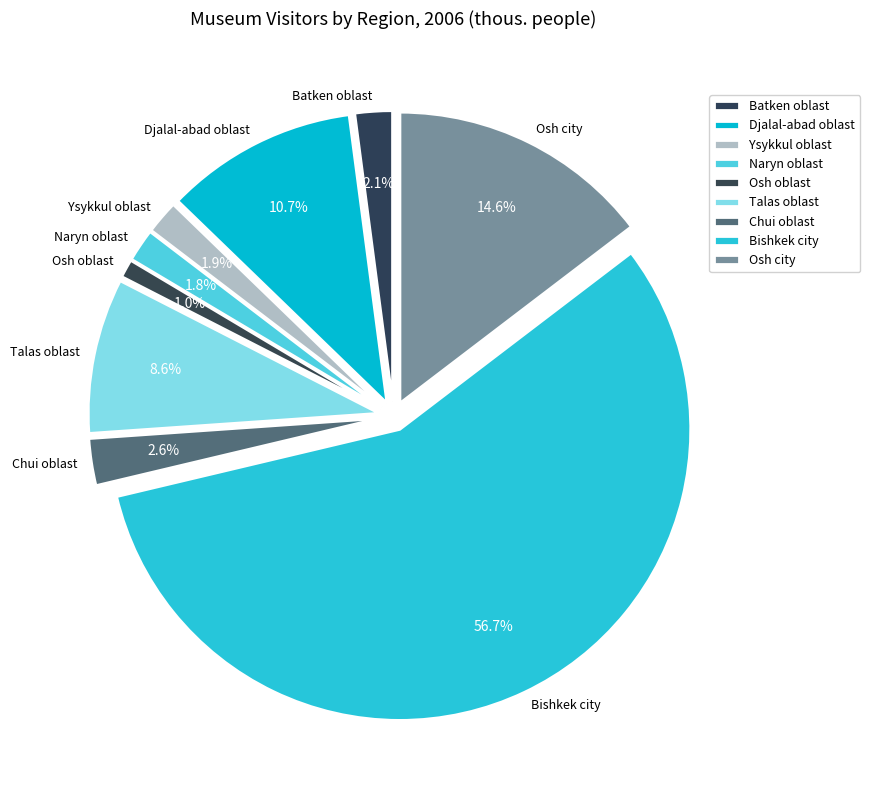

What is the largest slice in the pie chart?

Bishkek city